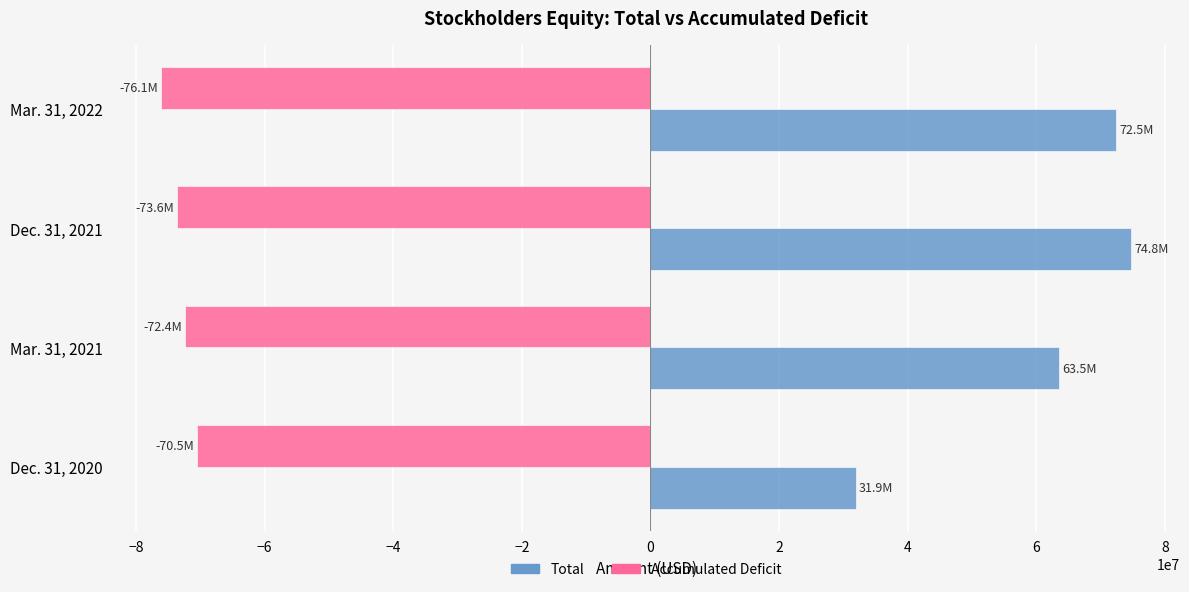

The value of Total at Mar. 31, 2021 is 113033945. True or false?

False